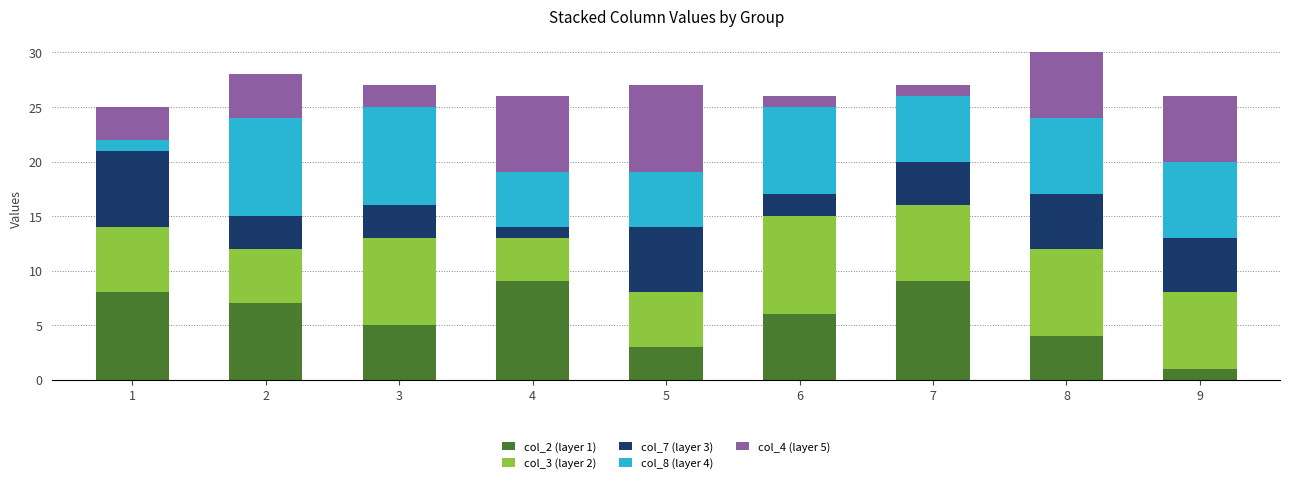

Is it true that col_2 (layer 1) equals 8 at 1?

True